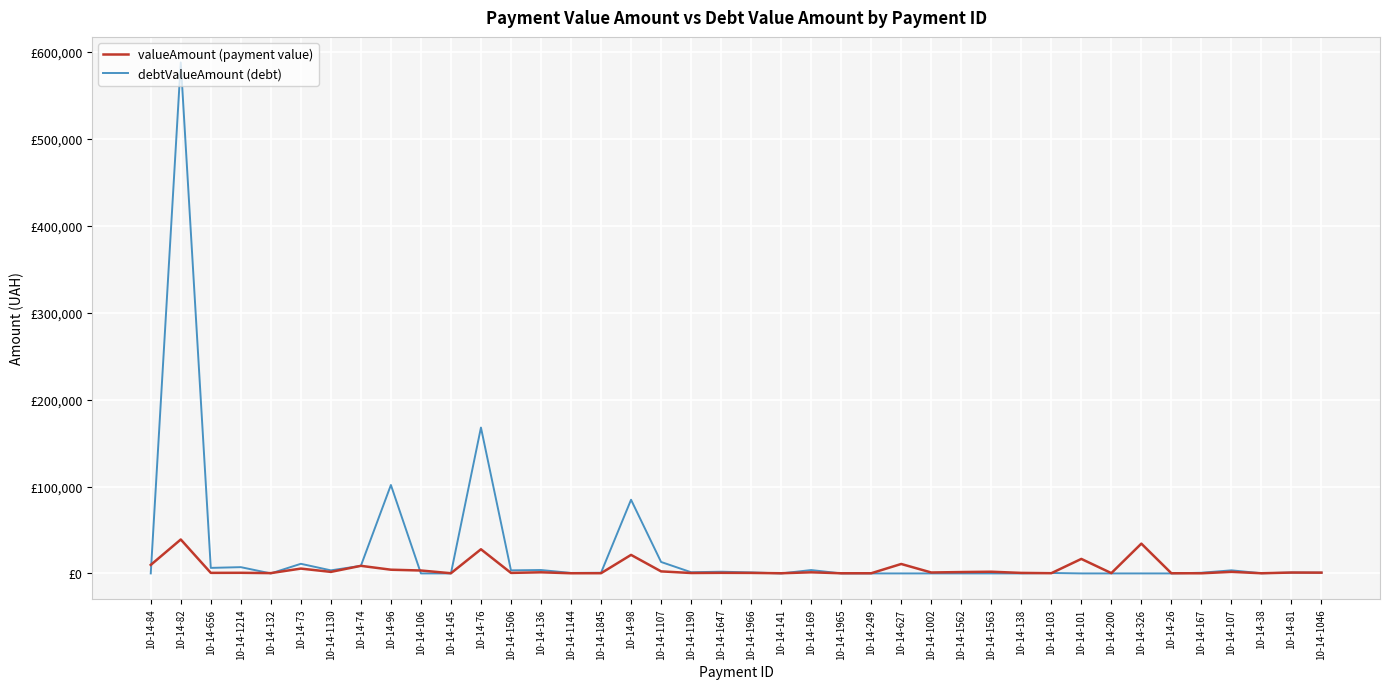

Does the chart have visible grid lines?

Yes